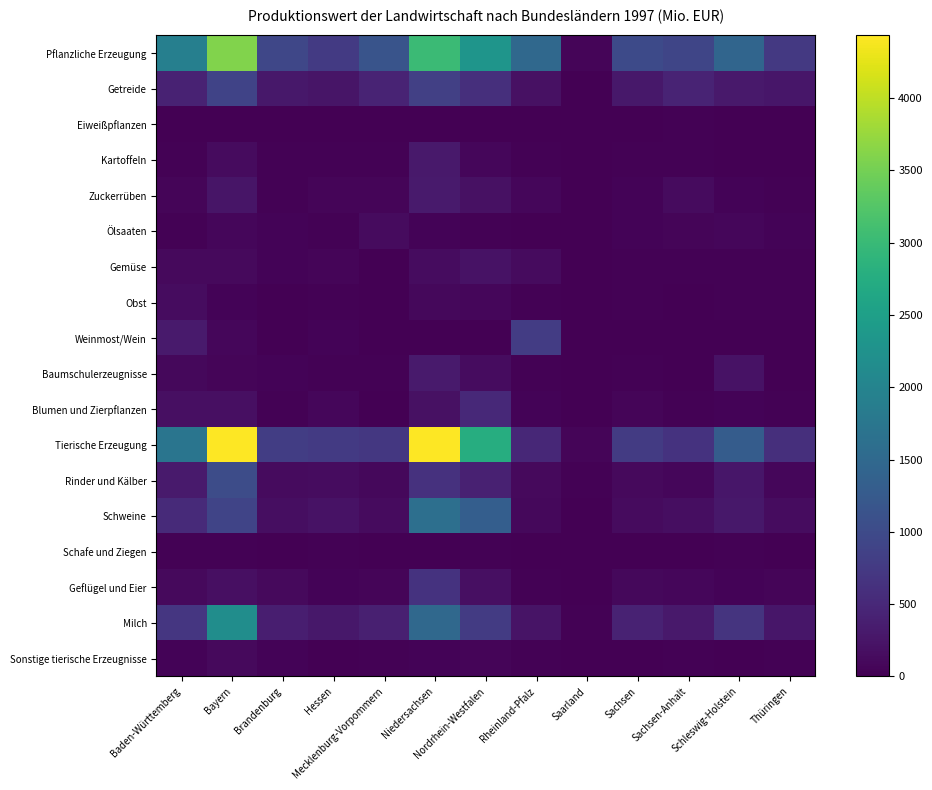

Reading left to right, what are all the values shown in this chart?

Pflanzliche Erzeugung: Baden-Württemberg=1918	Bayern=3601	Brandenburg=938	Hessen=761	Mecklenburg-Vorpommern=1145	Niedersachsen=3028	Nordrhein-Westfalen=2320	Rheinland-Pfalz=1500	Saarland=67	Sachsen=1001	Sachsen-Anhalt=924	Schleswig-Holstein=1446	Thüringen=730
Getreide: Baden-Württemberg=423	Bayern=898	Brandenburg=279	Hessen=247	Mecklenburg-Vorpommern=444	Niedersachsen=847	Nordrhein-Westfalen=602	Rheinland-Pfalz=195	Saarland=17	Sachsen=283	Sachsen-Anhalt=450	Schleswig-Holstein=305	Thüringen=272
Eiweißpflanzen: Baden-Württemberg=3	Bayern=5	Brandenburg=14	Hessen=3	Mecklenburg-Vorpommern=11	Niedersachsen=4	Nordrhein-Westfalen=2	Rheinland-Pfalz=1	Saarland=0	Sachsen=8	Sachsen-Anhalt=18	Schleswig-Holstein=2	Thüringen=7
Kartoffeln: Baden-Württemberg=29	Bayern=130	Brandenburg=29	Hessen=19	Mecklenburg-Vorpommern=29	Niedersachsen=311	Nordrhein-Westfalen=76	Rheinland-Pfalz=31	Saarland=2	Sachsen=22	Sachsen-Anhalt=29	Schleswig-Holstein=16	Thüringen=14
Zuckerrüben: Baden-Württemberg=67	Bayern=247	Brandenburg=27	Hessen=58	Mecklenburg-Vorpommern=64	Niedersachsen=324	Nordrhein-Westfalen=202	Rheinland-Pfalz=71	Saarland=0	Sachsen=42	Sachsen-Anhalt=130	Schleswig-Holstein=36	Thüringen=30
Ölsaaten: Baden-Württemberg=27	Bayern=70	Brandenburg=35	Hessen=26	Mecklenburg-Vorpommern=122	Niedersachsen=43	Nordrhein-Westfalen=29	Rheinland-Pfalz=15	Saarland=2	Sachsen=48	Sachsen-Anhalt=54	Schleswig-Holstein=70	Thüringen=47
Gemüse: Baden-Württemberg=109	Bayern=105	Brandenburg=43	Hessen=65	Mecklenburg-Vorpommern=13	Niedersachsen=144	Nordrhein-Westfalen=219	Rheinland-Pfalz=132	Saarland=2	Sachsen=31	Sachsen-Anhalt=27	Schleswig-Holstein=34	Thüringen=20
Obst: Baden-Württemberg=148	Bayern=40	Brandenburg=17	Hessen=32	Mecklenburg-Vorpommern=8	Niedersachsen=91	Nordrhein-Westfalen=77	Rheinland-Pfalz=28	Saarland=1	Sachsen=28	Sachsen-Anhalt=12	Schleswig-Holstein=32	Thüringen=20
Weinmost/Wein: Baden-Württemberg=314	Bayern=71	Brandenburg=0	Hessen=41	Mecklenburg-Vorpommern=0	Niedersachsen=0	Nordrhein-Westfalen=0	Rheinland-Pfalz=790	Saarland=1	Sachsen=1	Sachsen-Anhalt=2	Schleswig-Holstein=0	Thüringen=0
Baumschulerzeugnisse: Baden-Württemberg=88	Bayern=68	Brandenburg=36	Hessen=27	Mecklenburg-Vorpommern=20	Niedersachsen=328	Nordrhein-Westfalen=153	Rheinland-Pfalz=25	Saarland=6	Sachsen=33	Sachsen-Anhalt=14	Schleswig-Holstein=224	Thüringen=14
Blumen und Zierpflanzen: Baden-Württemberg=189	Bayern=175	Brandenburg=23	Hessen=85	Mecklenburg-Vorpommern=7	Niedersachsen=201	Nordrhein-Westfalen=514	Rheinland-Pfalz=49	Saarland=9	Sachsen=68	Sachsen-Anhalt=22	Schleswig-Holstein=51	Thüringen=28
Tierische Erzeugung: Baden-Württemberg=1727	Bayern=4434	Brandenburg=813	Hessen=747	Mecklenburg-Vorpommern=727	Niedersachsen=4428	Nordrhein-Westfalen=2771	Rheinland-Pfalz=501	Saarland=59	Sachsen=775	Sachsen-Anhalt=643	Schleswig-Holstein=1296	Thüringen=590
Rinder und Kälber: Baden-Württemberg=325	Bayern=1023	Brandenburg=126	Hessen=143	Mecklenburg-Vorpommern=97	Niedersachsen=632	Nordrhein-Westfalen=410	Rheinland-Pfalz=105	Saarland=18	Sachsen=109	Sachsen-Anhalt=70	Schleswig-Holstein=262	Thüringen=83
Schweine: Baden-Württemberg=529	Bayern=917	Brandenburg=165	Hessen=224	Mecklenburg-Vorpommern=138	Niedersachsen=1613	Nordrhein-Westfalen=1329	Rheinland-Pfalz=94	Saarland=5	Sachsen=126	Sachsen-Anhalt=172	Schleswig-Holstein=285	Thüringen=155
Schafe und Ziegen: Baden-Württemberg=25	Bayern=23	Brandenburg=6	Hessen=20	Mecklenburg-Vorpommern=3	Niedersachsen=15	Nordrhein-Westfalen=22	Rheinland-Pfalz=9	Saarland=1	Sachsen=6	Sachsen-Anhalt=4	Schleswig-Holstein=20	Thüringen=9
Geflügel und Eier: Baden-Württemberg=114	Bayern=181	Brandenburg=107	Hessen=51	Mecklenburg-Vorpommern=69	Niedersachsen=642	Nordrhein-Westfalen=189	Rheinland-Pfalz=29	Saarland=4	Sachsen=98	Sachsen-Anhalt=79	Schleswig-Holstein=47	Thüringen=59
Milch: Baden-Württemberg=697	Bayern=2171	Brandenburg=373	Hessen=293	Mecklenburg-Vorpommern=395	Niedersachsen=1492	Nordrhein-Westfalen=767	Rheinland-Pfalz=238	Saarland=26	Sachsen=421	Sachsen-Anhalt=298	Schleswig-Holstein=673	Thüringen=265
Sonstige tierische Erzeugnisse: Baden-Württemberg=37	Bayern=119	Brandenburg=37	Hessen=16	Mecklenburg-Vorpommern=25	Niedersachsen=35	Nordrhein-Westfalen=54	Rheinland-Pfalz=26	Saarland=5	Sachsen=15	Sachsen-Anhalt=22	Schleswig-Holstein=9	Thüringen=19